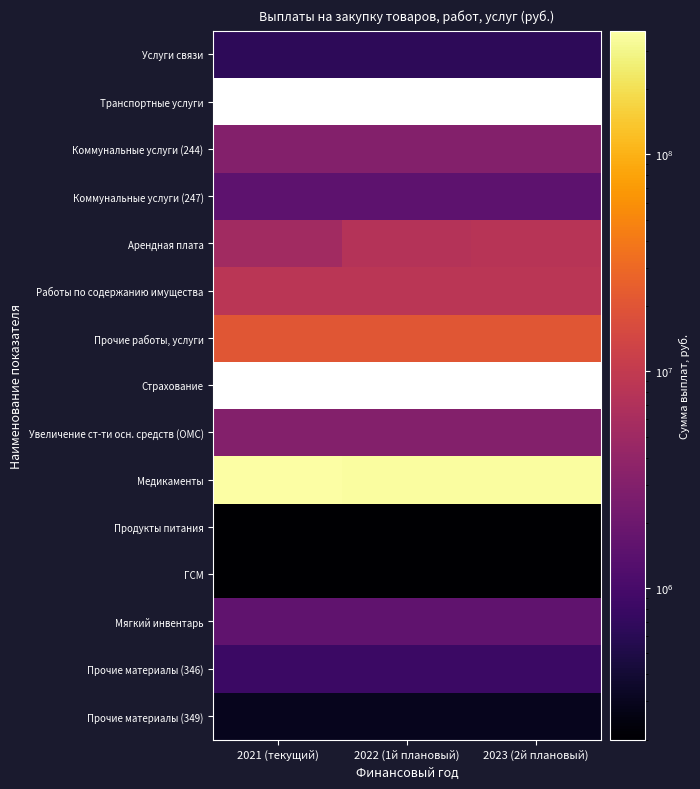

What is the sum of the Услуги связи values at 2022 (1й плановый) and 2021 (текущий)?

1264300.0